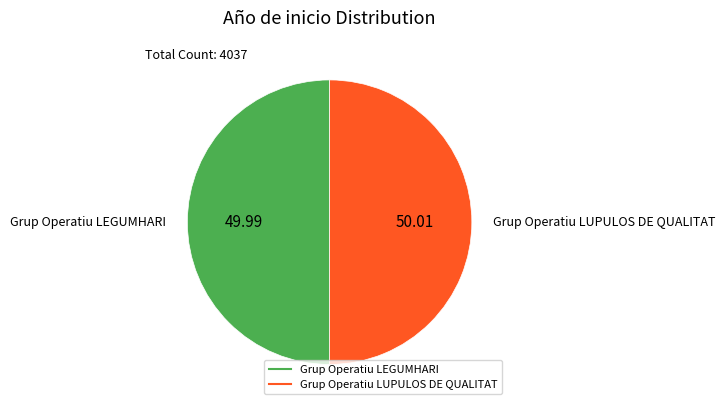

What is the ratio of the value at Grup Operatiu LUPULOS DE QUALITAT to the value at Grup Operatiu LEGUMHARI?

1.0